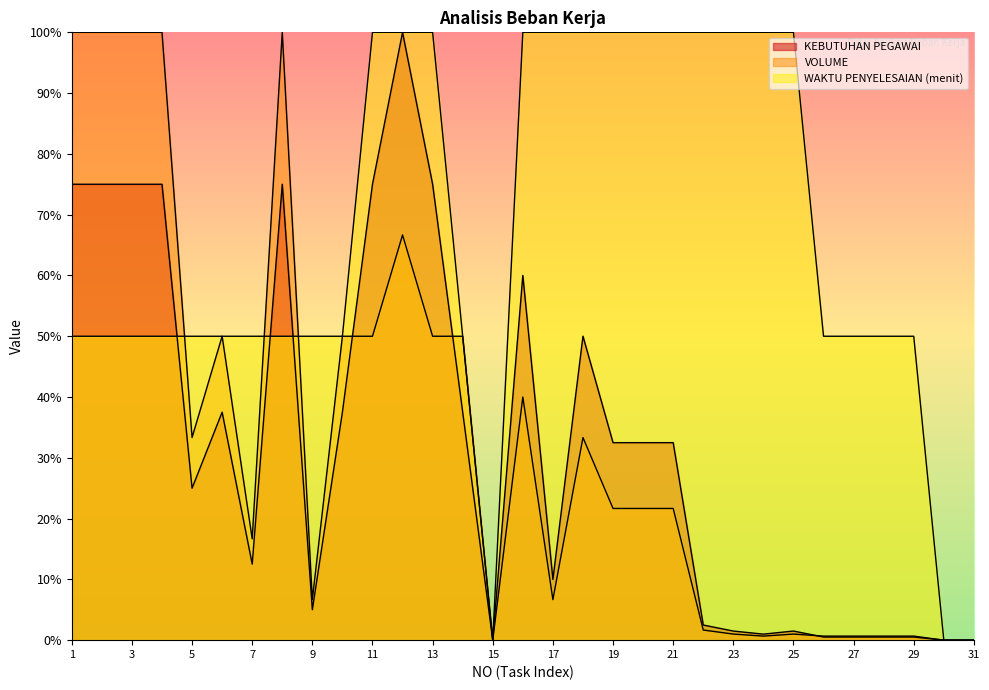

What is the total value across all series at 21?

154.2